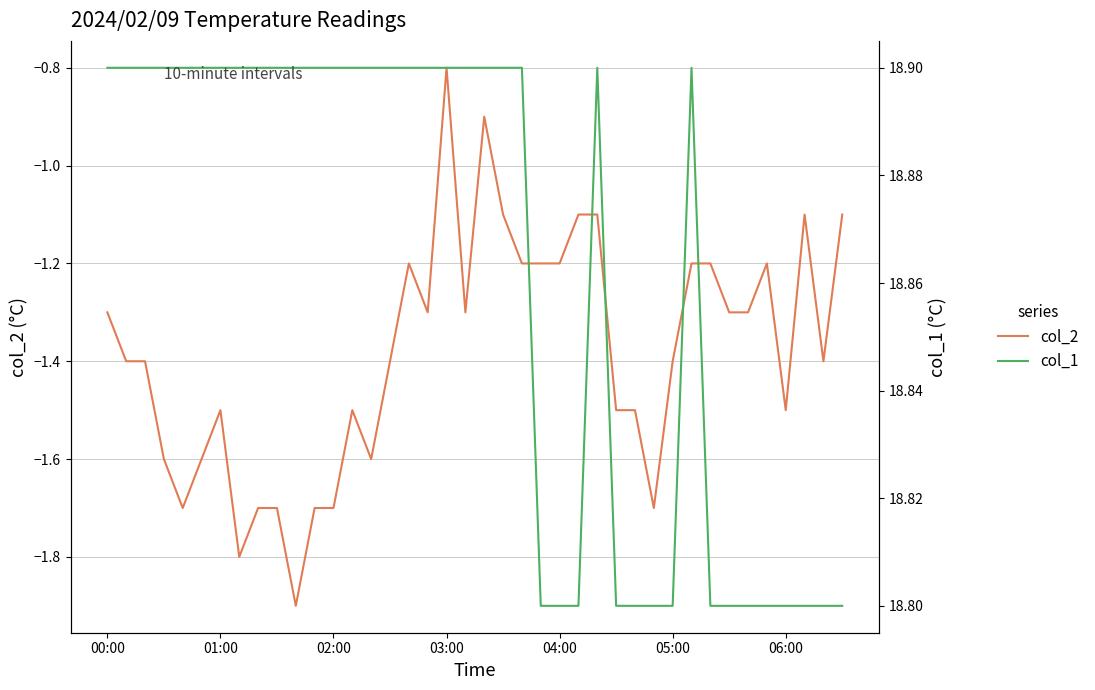

What is the sum of all col_1 values?

754.5